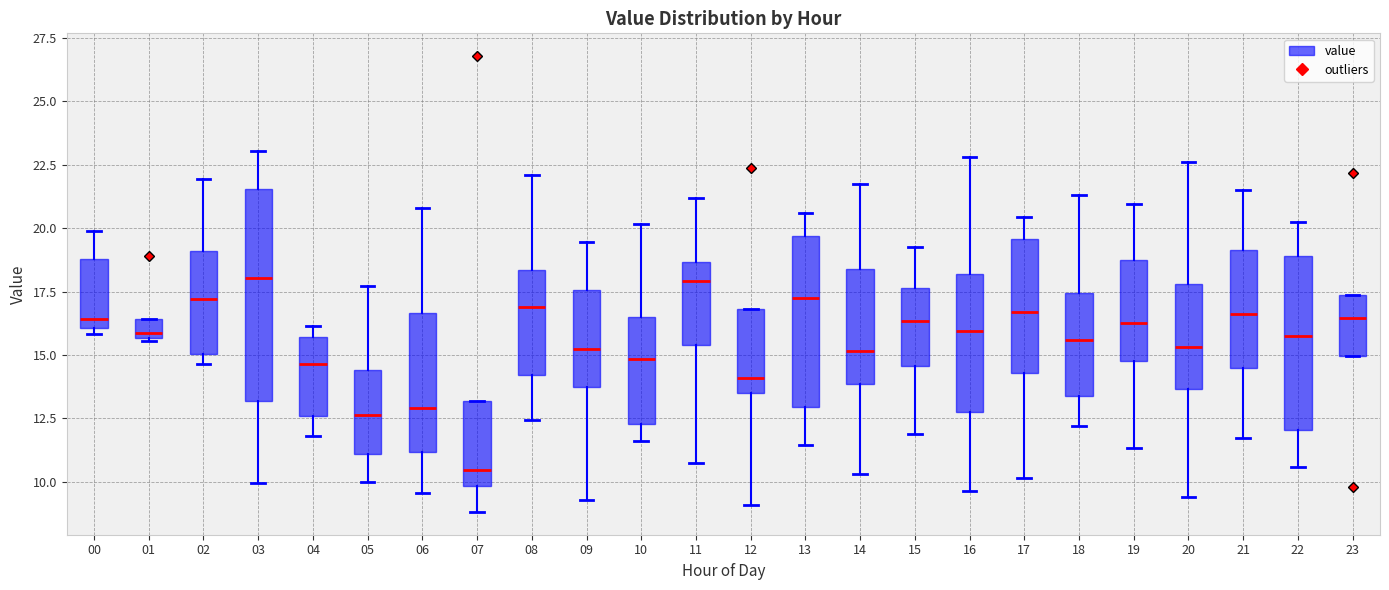

Reading left to right, transcribe this box plot: for each box, give where its median line is, the range the box spans, and where its two whiskers end, as read against the y-axis. The values are not printed on the chart, so give them approximately, as read against the axis.

00: median 16.5, box 16.0 to 19.0, whiskers 16.0 (just below the box's lower edge) to 20.0
01: median 16.0, box 15.5 to 16.5, whiskers 15.5 to 16.5
02: median 17.0, box 15.0 to 19.0, whiskers 14.5 to 22.0
03: median 18.0, box 13.0 to 21.5, whiskers 10.0 to 23.0
04: median 14.5, box 12.5 to 15.5, whiskers 12.0 to 16.0
05: median 12.5, box 11.0 to 14.5, whiskers 10.0 to 17.5
06: median 13.0, box 11.0 to 16.5, whiskers 9.5 to 21.0
07: median 10.5, box 10.0 to 13.0, whiskers 9.0 to 13.0
08: median 17.0, box 14.0 to 18.5, whiskers 12.5 to 22.0
09: median 15.5, box 14.0 to 17.5, whiskers 9.5 to 19.5
10: median 15.0, box 12.5 to 16.5, whiskers 11.5 to 20.0
11: median 18.0, box 15.5 to 18.5, whiskers 11.0 to 21.0
12: median 14.0, box 13.5 to 17.0, whiskers 9.0 to 17.0
13: median 17.5, box 13.0 to 19.5, whiskers 11.5 to 20.5
14: median 15.0, box 14.0 to 18.5, whiskers 10.5 to 22.0
15: median 16.5, box 14.5 to 17.5, whiskers 12.0 to 19.5
16: median 16.0, box 13.0 to 18.0, whiskers 9.5 to 23.0
17: median 16.5, box 14.5 to 19.5, whiskers 10.0 to 20.5
18: median 15.5, box 13.5 to 17.5, whiskers 12.0 to 21.5
19: median 16.5, box 15.0 to 19.0, whiskers 11.5 to 21.0
20: median 15.5, box 13.5 to 18.0, whiskers 9.5 to 22.5
21: median 16.5, box 14.5 to 19.0, whiskers 12.0 to 21.5
22: median 16.0, box 12.0 to 19.0, whiskers 10.5 to 20.5
23: median 16.5, box 15.0 to 17.5, whiskers 15.0 to 17.5